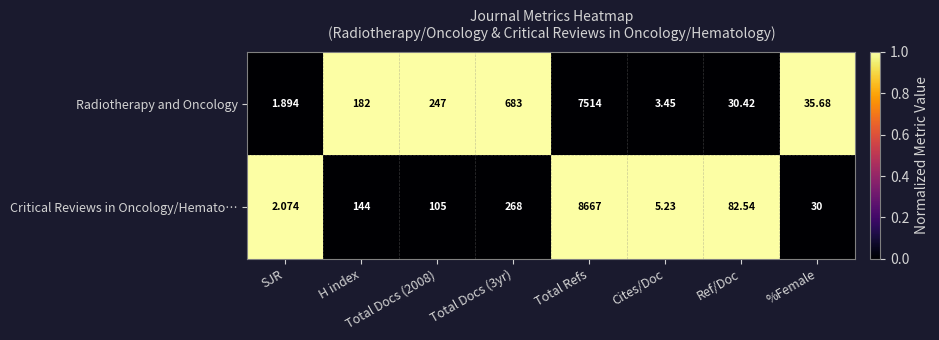

Which series has the largest range (max minus min)?

Critical Reviews in Oncology/Hemato…